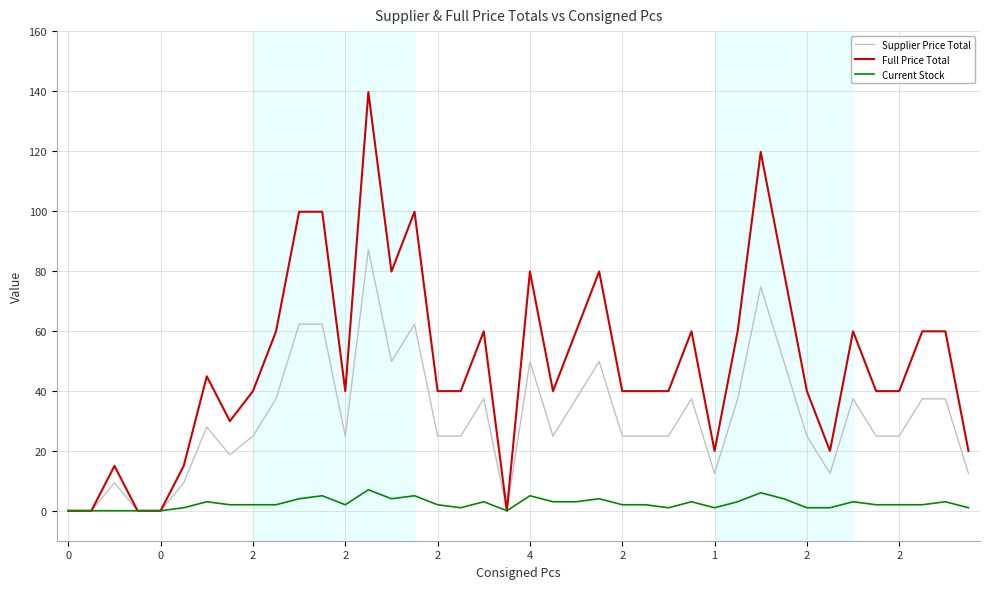

Rank the series by their average value, from lowest to highest.

Current Stock, Supplier Price Total, Full Price Total